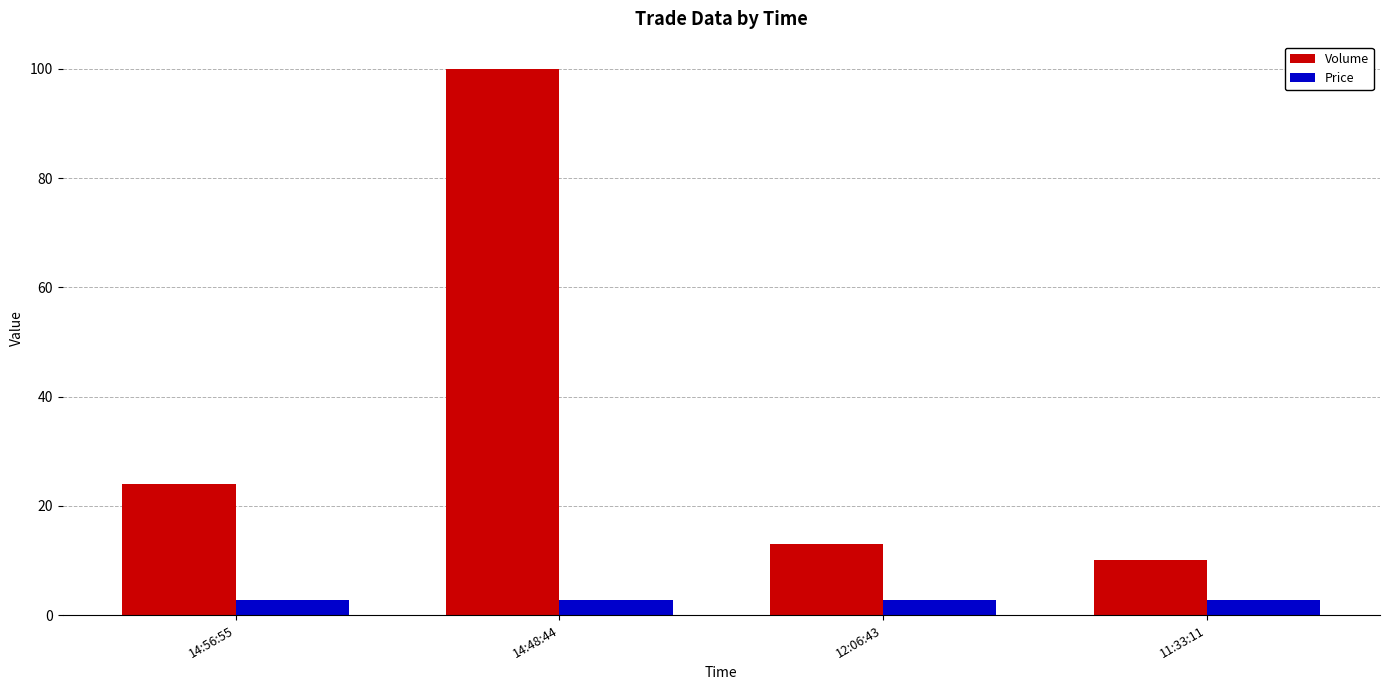

True or false: Volume has a value of 3.8 at 11:33:11.

False